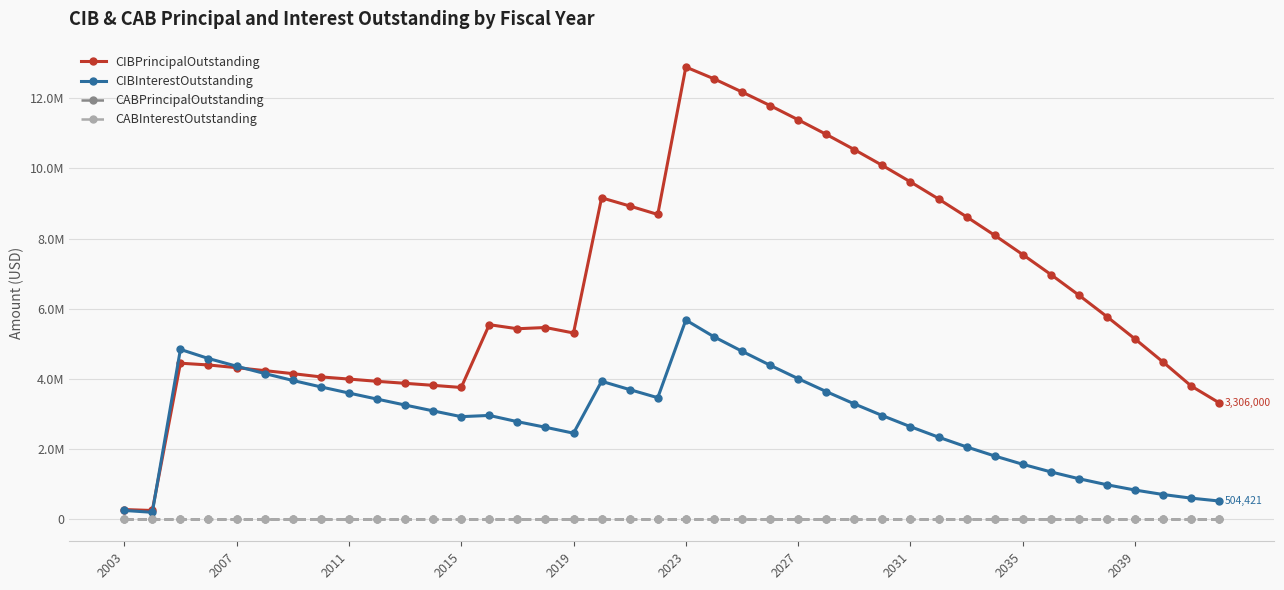

What is the average value of the CIBPrincipalOutstanding series?

6628365.2